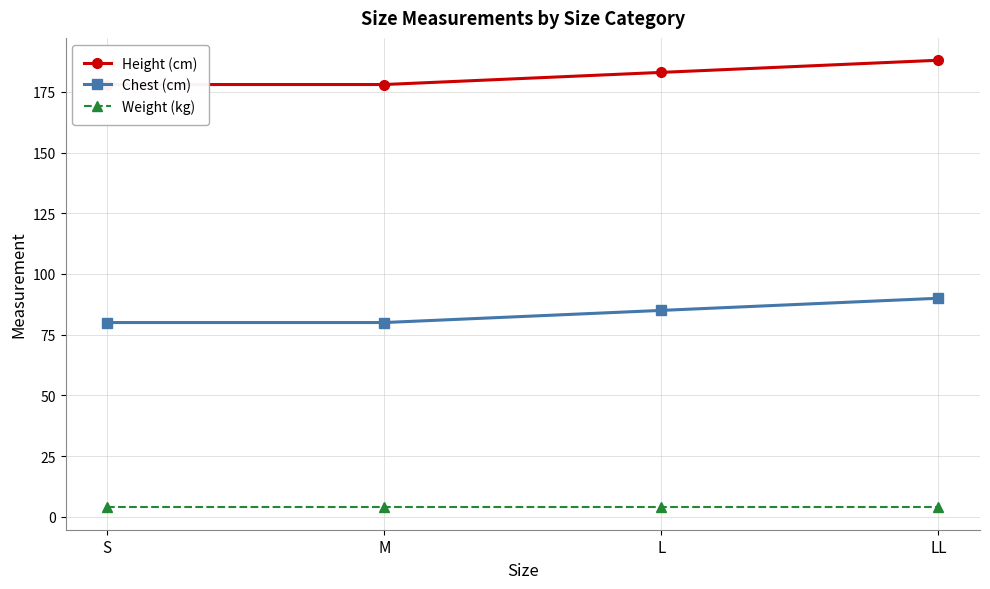

Rank the series at M from lowest to highest value.

Weight (kg), Chest (cm), Height (cm)